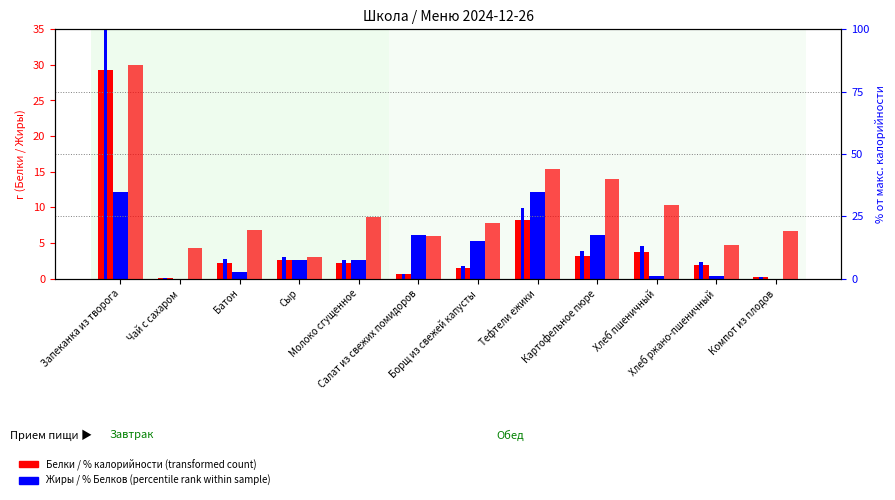

At which category does the chart reach its peak across all series?

Запеканка из творога